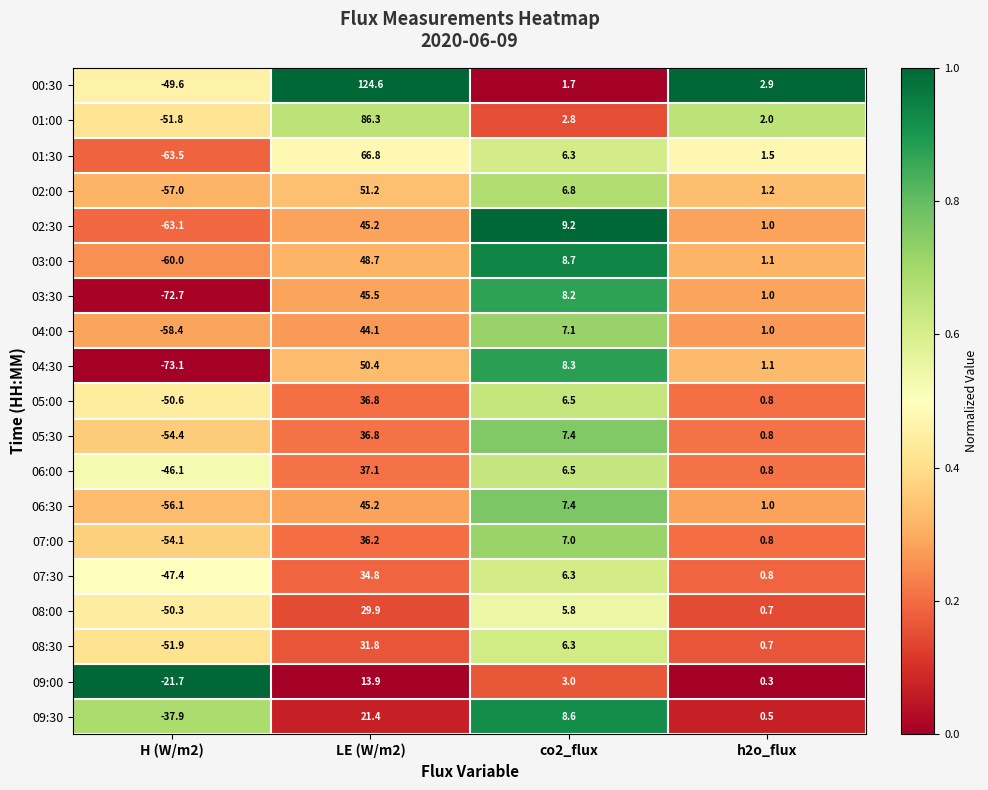

List the labels in order of 02:00 value, smallest first.

H (W/m2), h2o_flux, co2_flux, LE (W/m2)